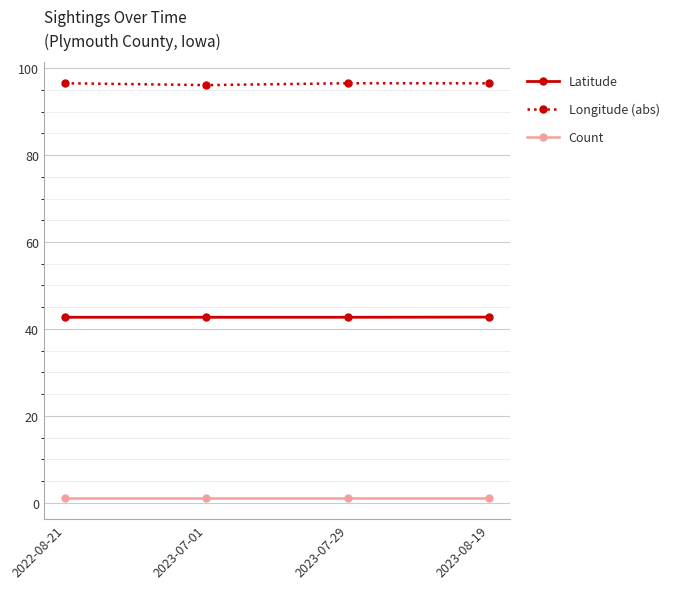

Is it true that Longitude (abs) equals 96.5 at 2022-08-21?

True